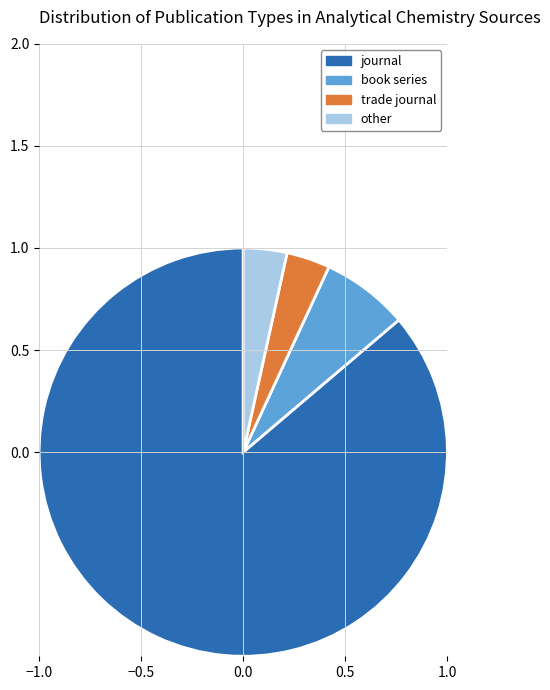

Approximately how many times larger is the value at journal compared to other?

25.0